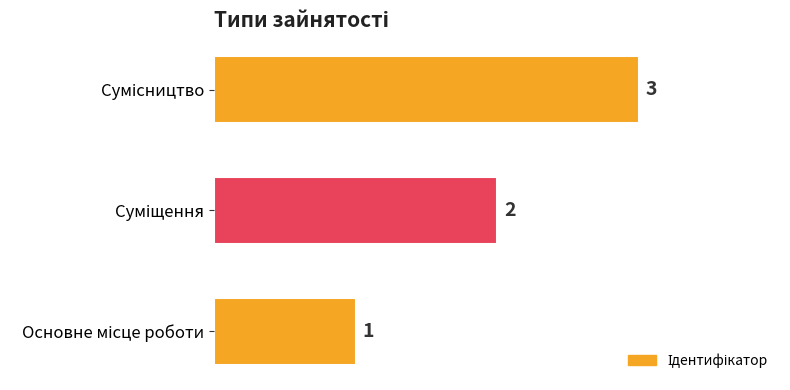

Count the values in the range 1 to 3.

3